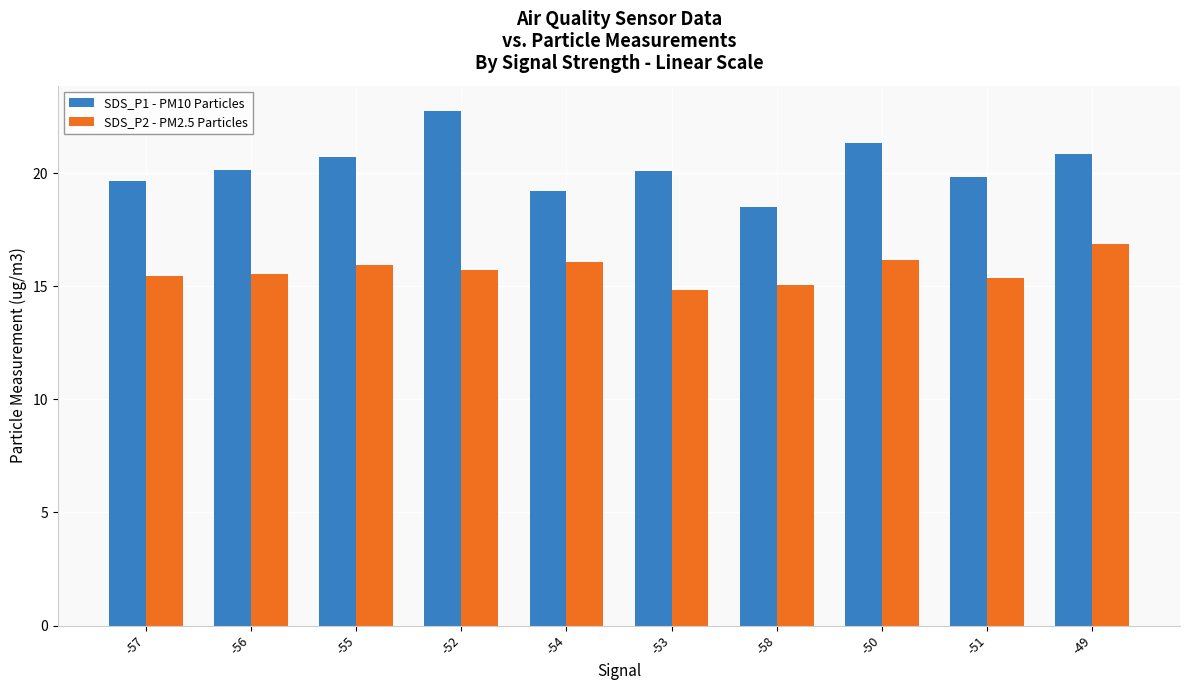

What is the sum of the SDS_P1 - PM10 Particles values at -57 and -54?

38.8